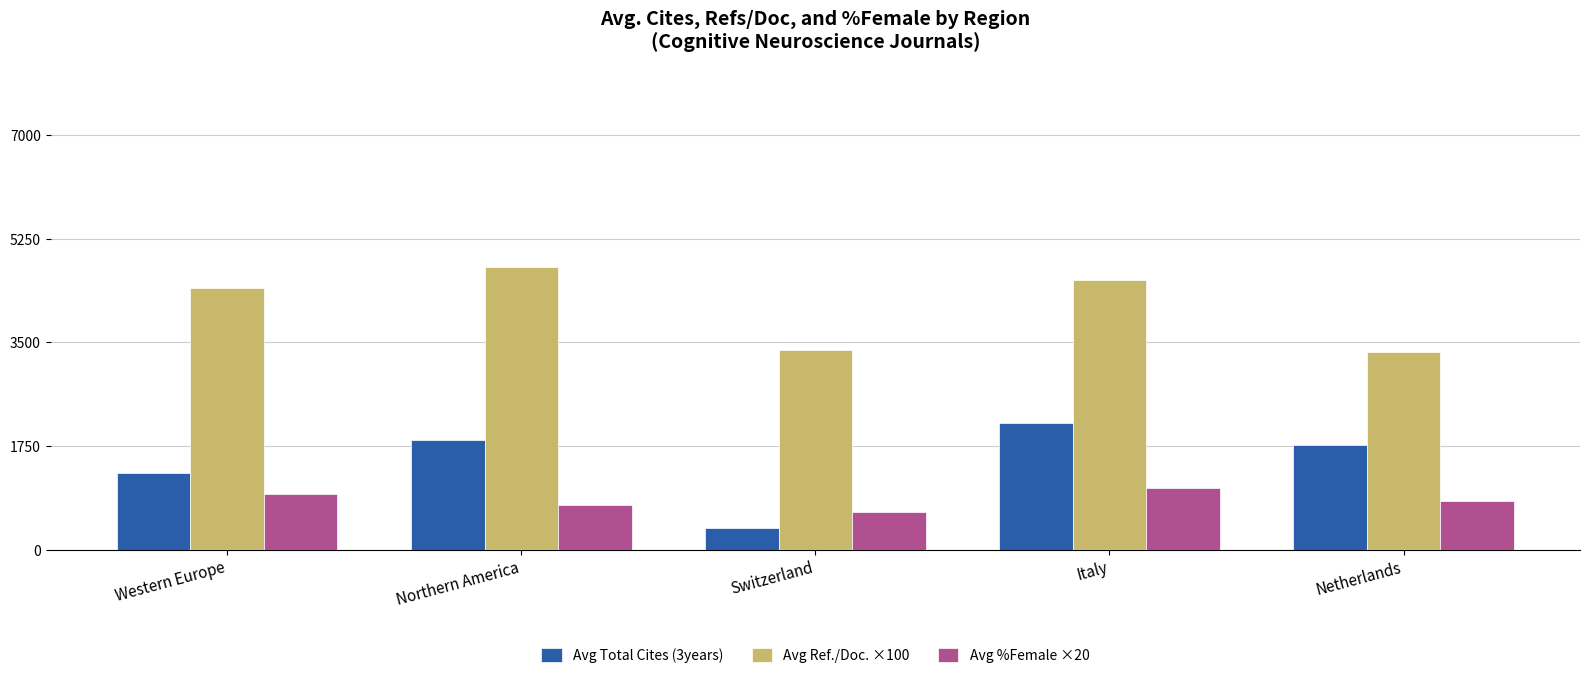

Is it true that Avg %Female ×20 equals 636.0 at Switzerland?

True